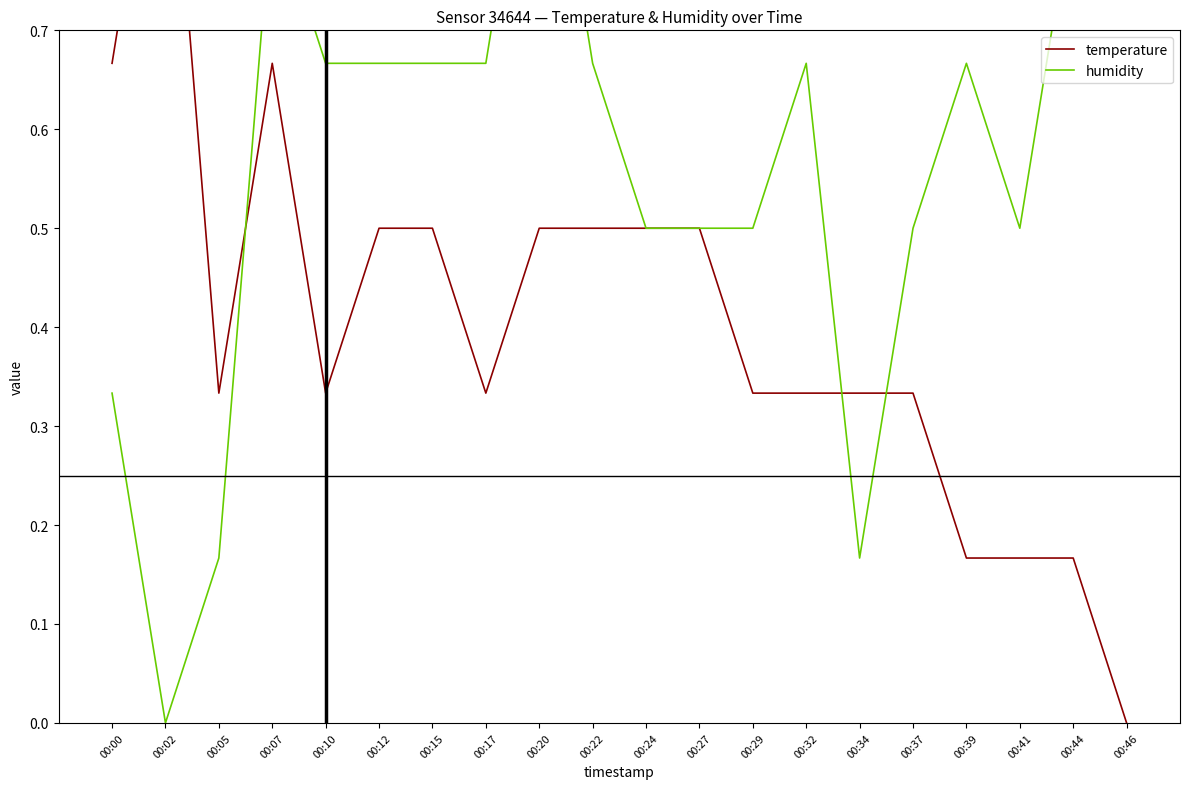

True or false: humidity and temperature intersect in this chart.

True